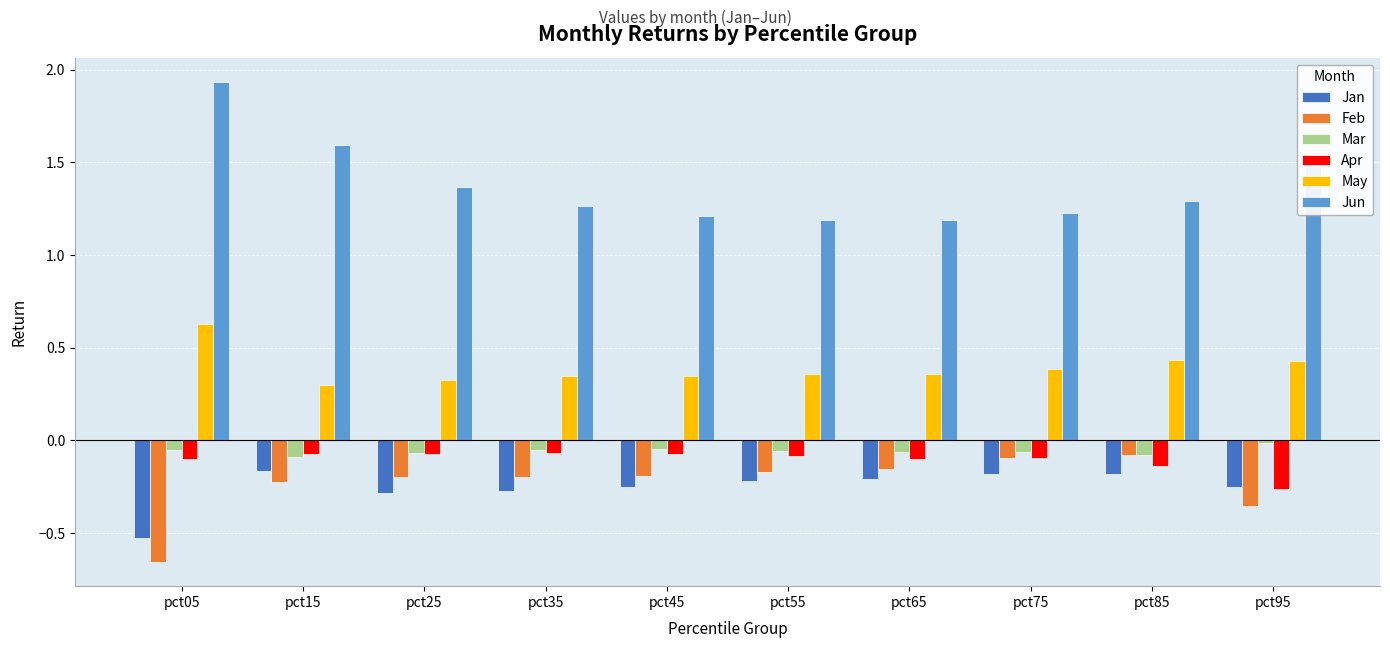

The Apr series shows -0.1 at pct05. True or false?

True